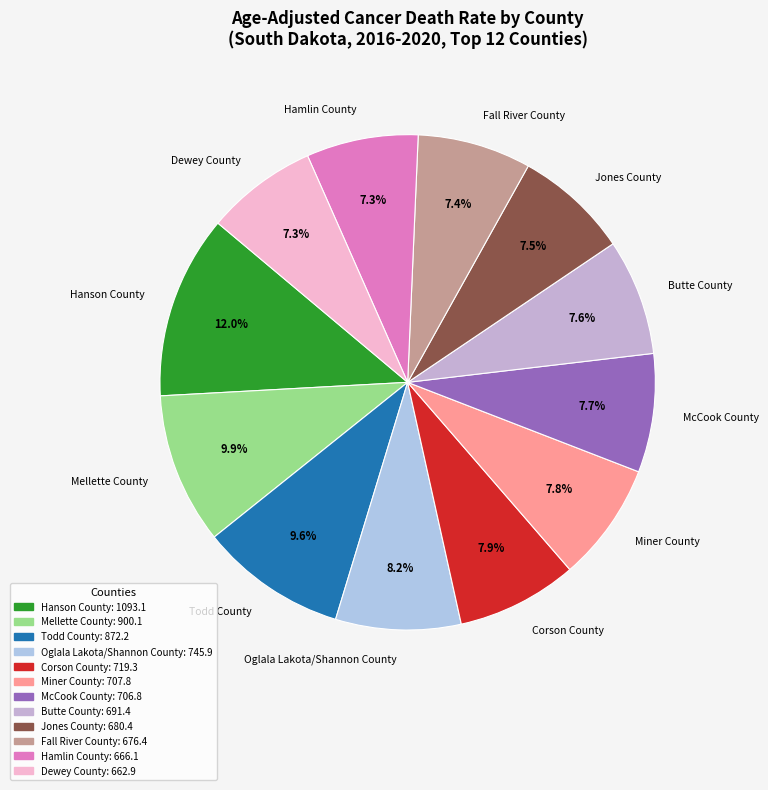

The Dewey County slice represents 7% of the pie. True or false?

True